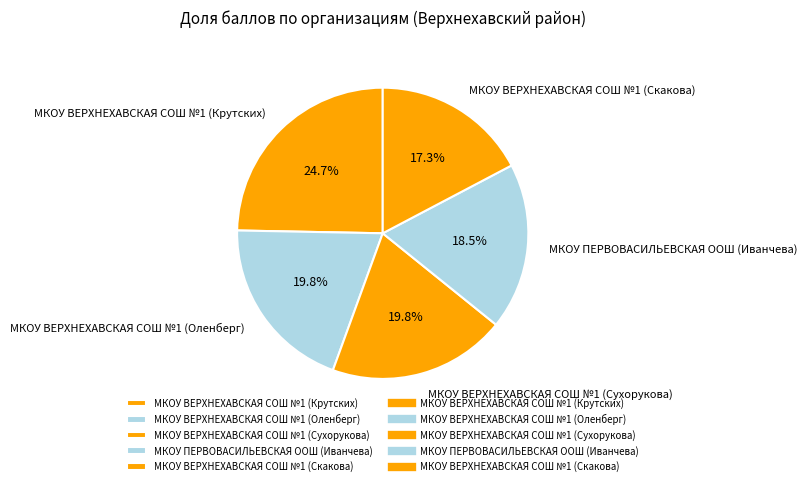

Is it true that МКОУ ПЕРВОВАСИЛЬЕВСКАЯ ООШ (Иванчева) is 8% of the pie?

False